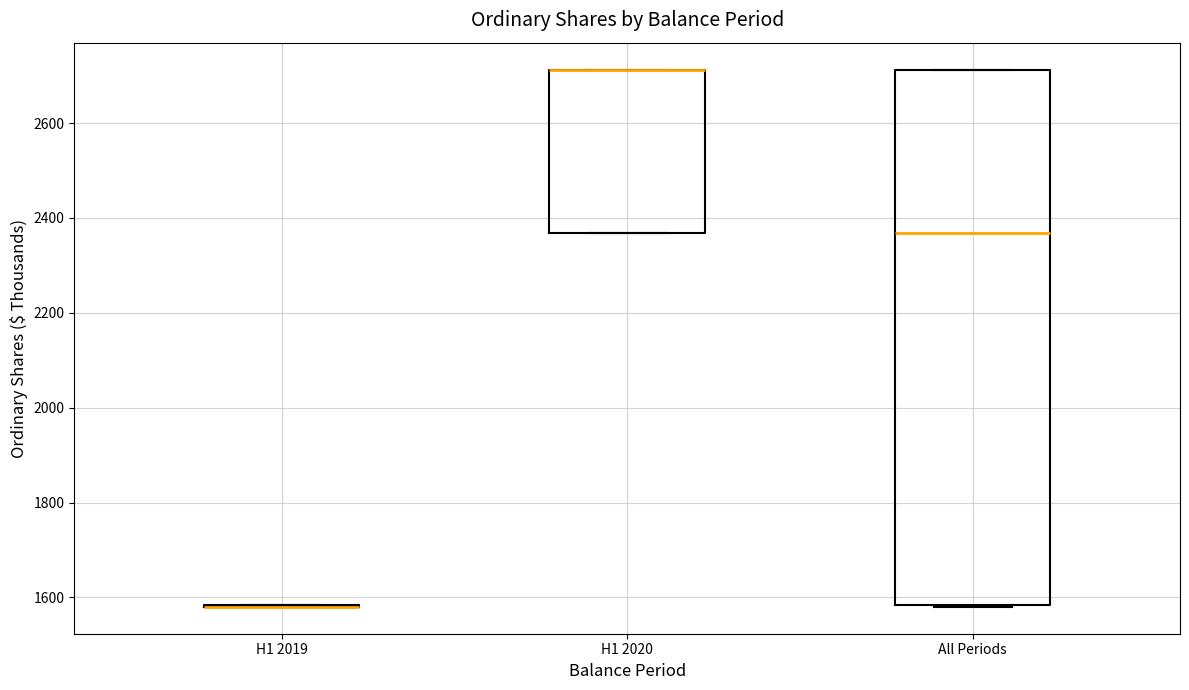

Reading left to right, transcribe this box plot: for each box, give where its median line is, the range the box spans, and where its two whiskers end, as read against the y-axis. The values are not printed on the chart, so give them approximately, as read against the axis.

H1 2019: box collapsed to a line at 1580, whiskers 1580 to 1580
H1 2020: median 2720 (drawn on the box's upper edge), box 2360 to 2720, whiskers 2360 to 2720
All Periods: median 2360, box 1580 to 2720, whiskers 1580 to 2720